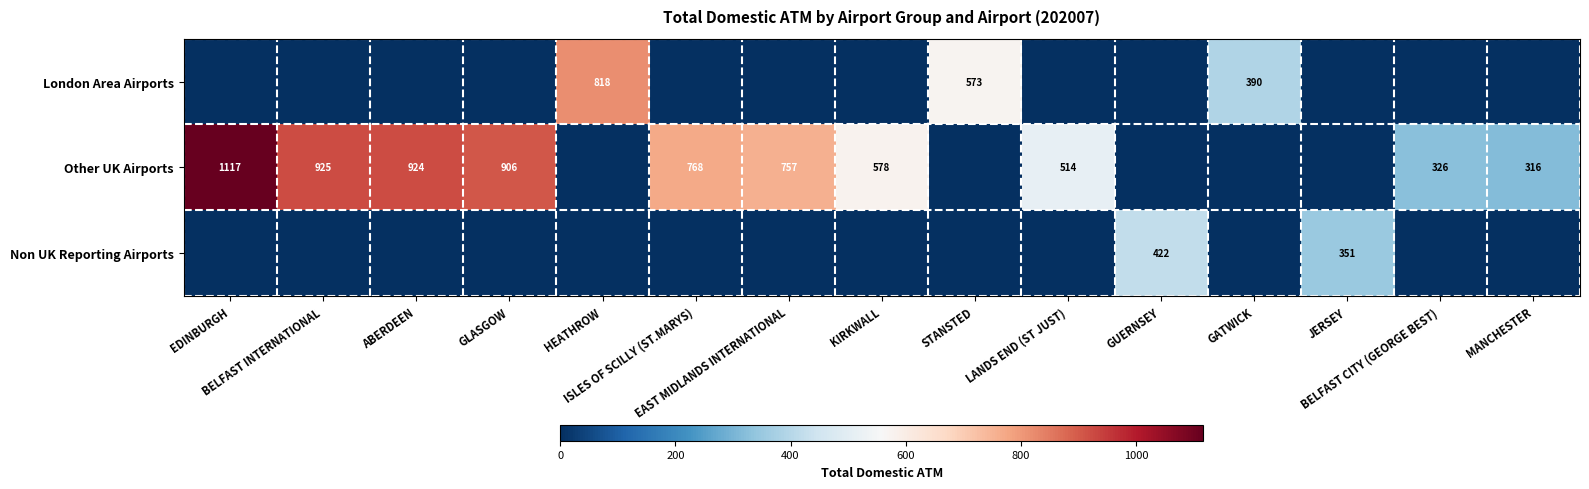

The Other UK Airports series shows 0 at GUERNSEY. True or false?

True